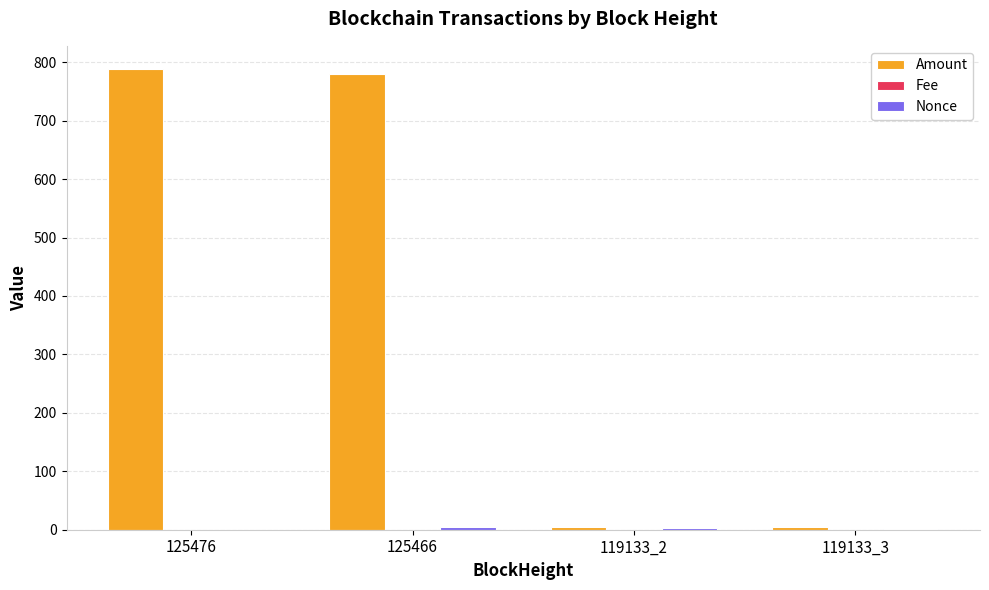

The value of Amount at 125466 is 490.1. True or false?

False